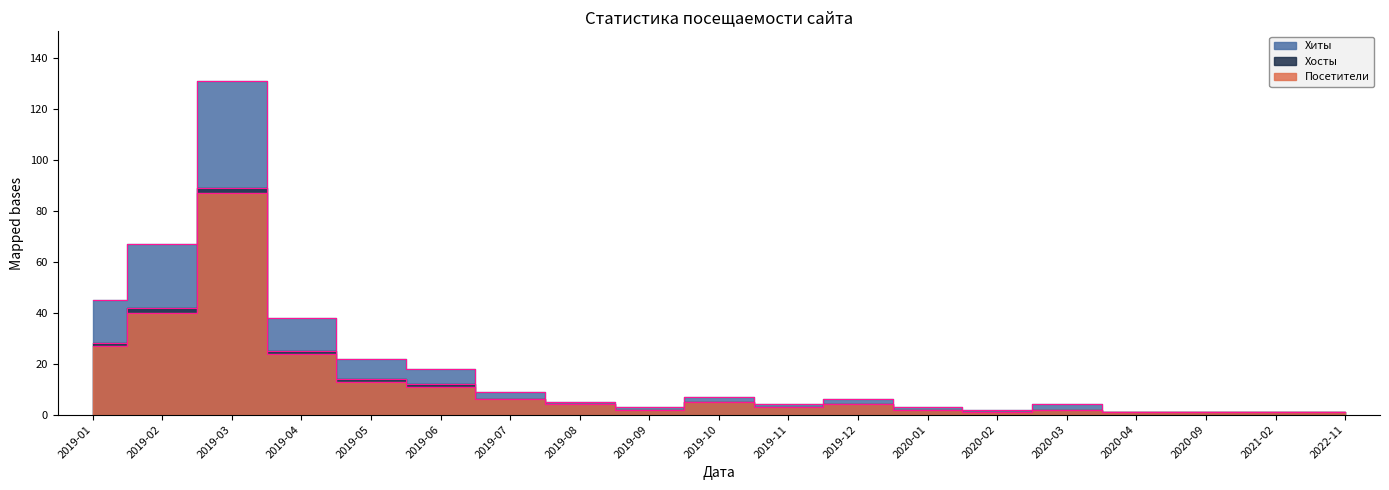

Reading left to right, list all the values displayed in this chart.

Хиты: 2019-01=45	2019-02=67	2019-03=131	2019-04=38	2019-05=22	2019-06=18	2019-07=9	2019-08=5	2019-09=3	2019-10=7	2019-11=4	2019-12=6	2020-01=3	2020-02=2	2020-03=4	2020-04=1	2020-09=1	2021-02=1	2022-11=1
Хосты: 2019-01=28	2019-02=42	2019-03=89	2019-04=25	2019-05=14	2019-06=12	2019-07=6	2019-08=4	2019-09=2	2019-10=5	2019-11=3	2019-12=4	2020-01=2	2020-02=1	2020-03=2	2020-04=1	2020-09=1	2021-02=1	2022-11=1
Посетители: 2019-01=27	2019-02=40	2019-03=87	2019-04=24	2019-05=13	2019-06=11	2019-07=6	2019-08=4	2019-09=2	2019-10=5	2019-11=3	2019-12=4	2020-01=2	2020-02=1	2020-03=2	2020-04=1	2020-09=1	2021-02=1	2022-11=1